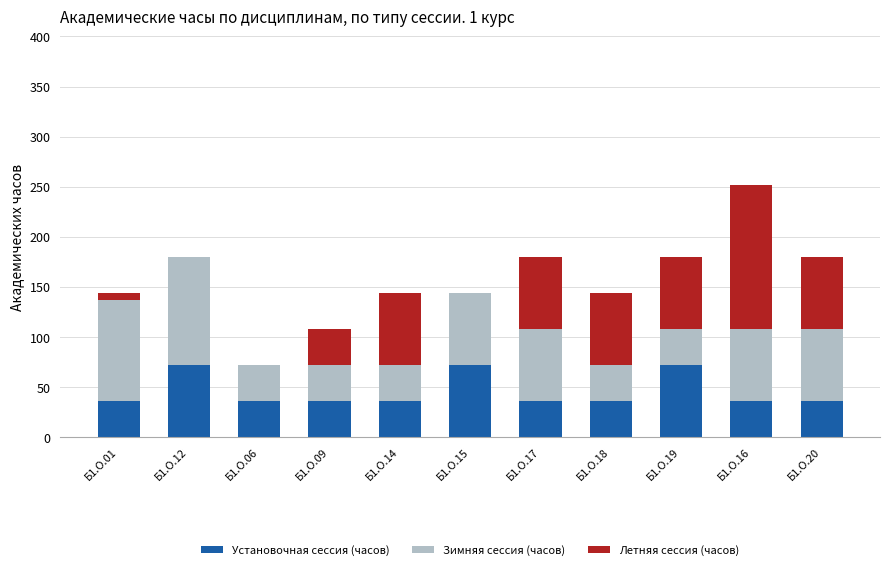

The value of Установочная сессия (часов) at Б1.О.12 is 72. True or false?

True